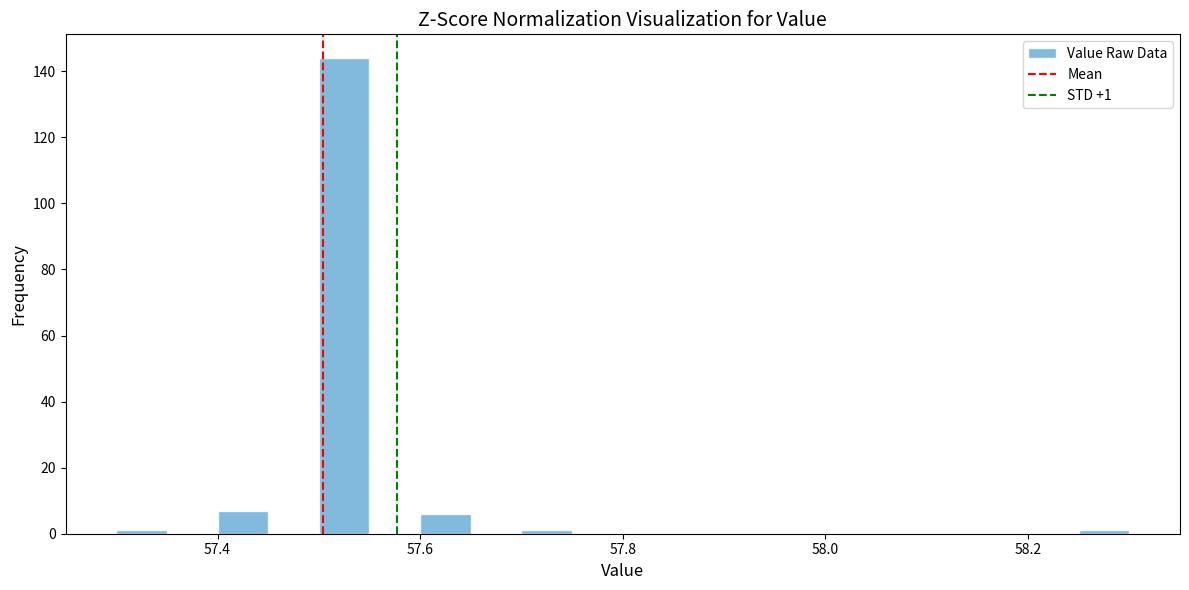

Read against the x-axis, roughly where is the centre of the tallest bar?

57.52